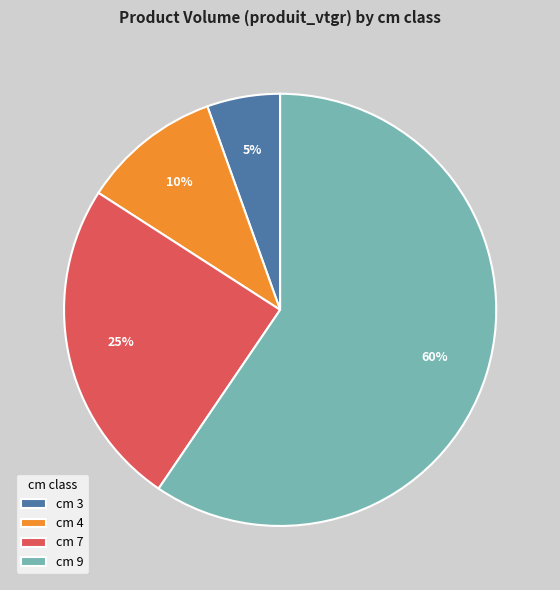

Does cm 3 represent more than half of the total?

No